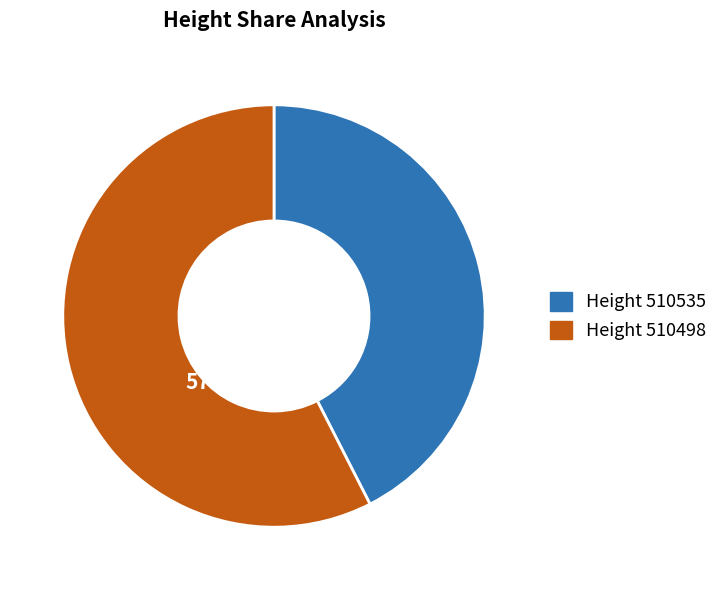

Is there a majority slice in this chart?

Yes